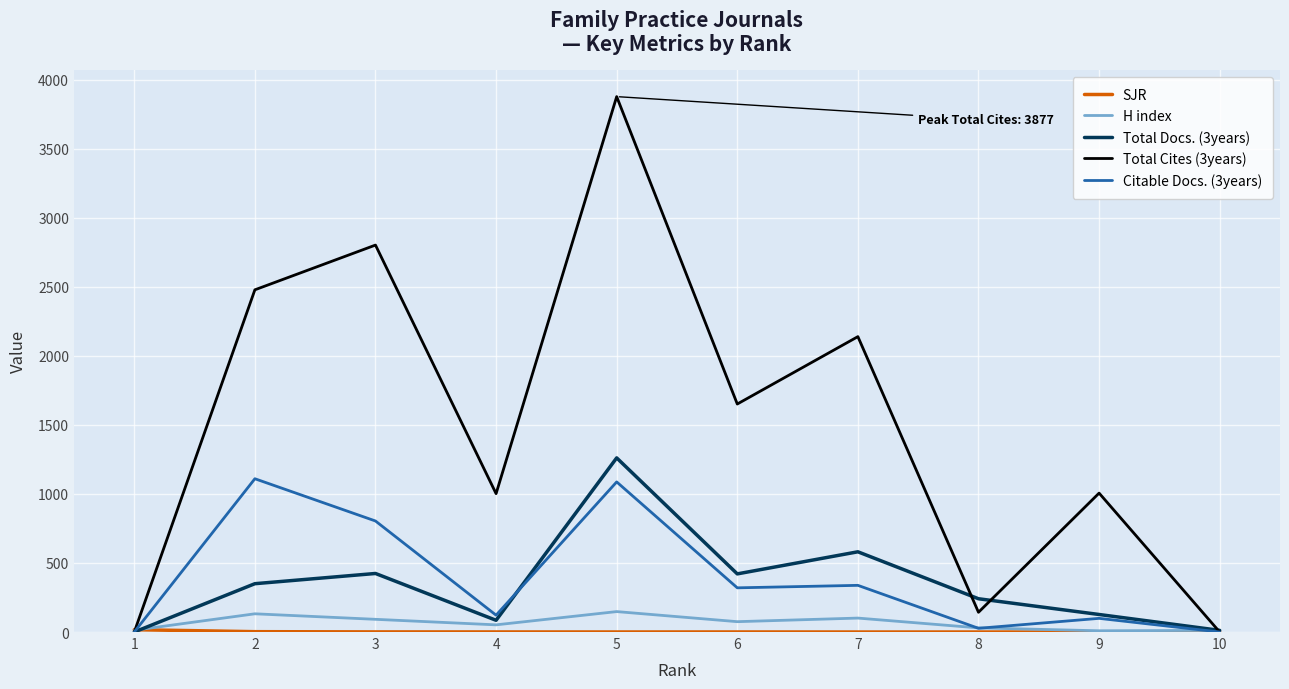

How many series are shown in this chart?

5